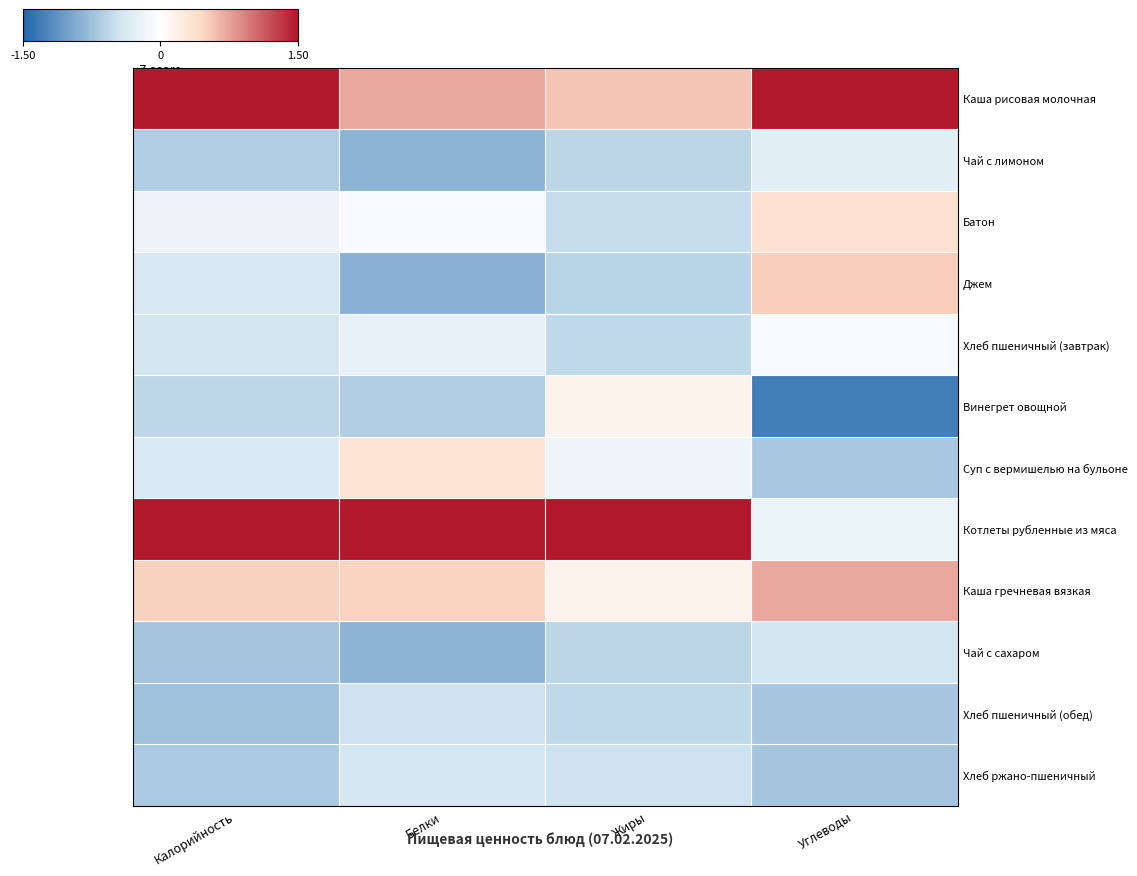

What is the approximate value of Хлеб ржано-пшеничный at Белки?

-0.4